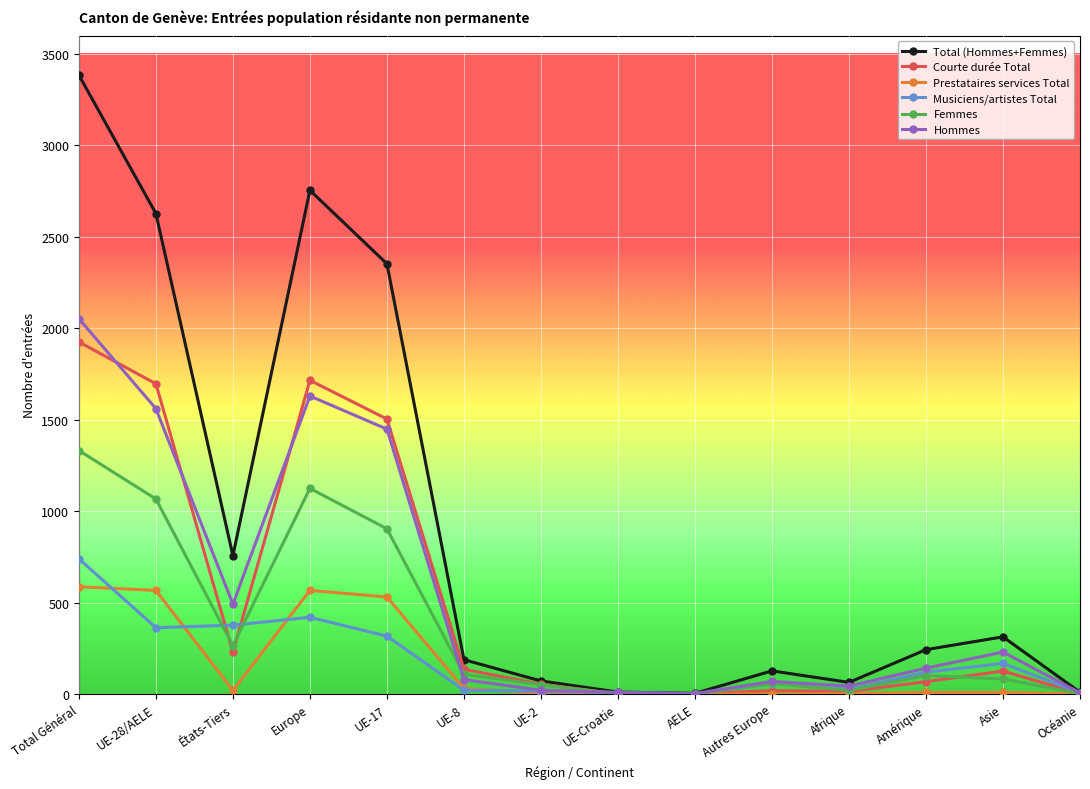

At which category is the sum across all series the highest?

Total Général